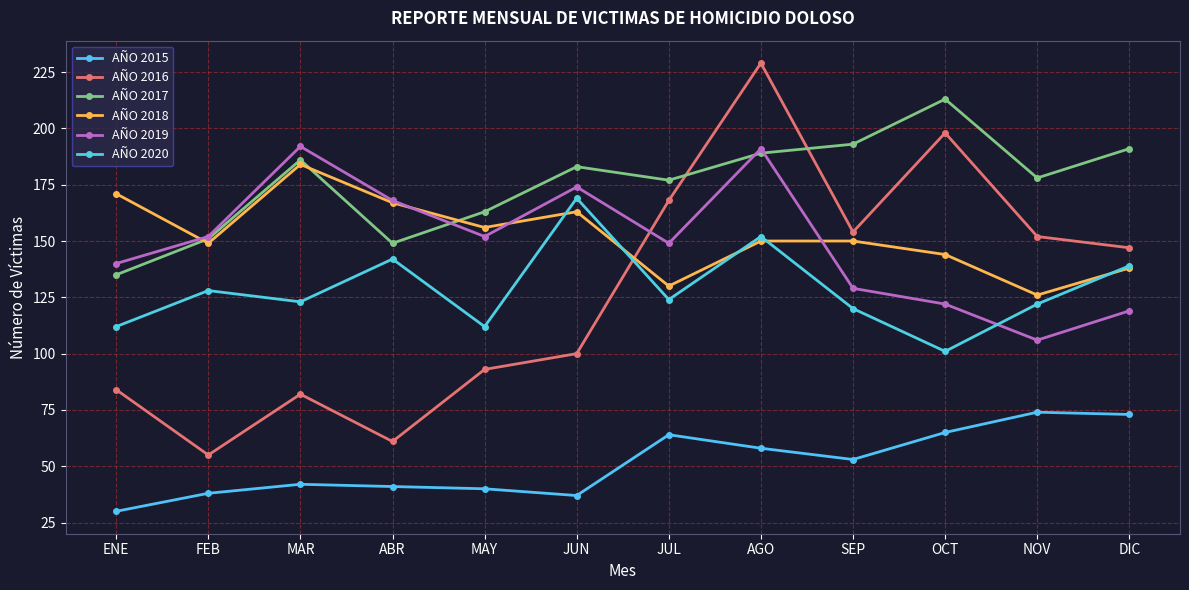

The AÑO 2019 series shows 38 at DIC. True or false?

False